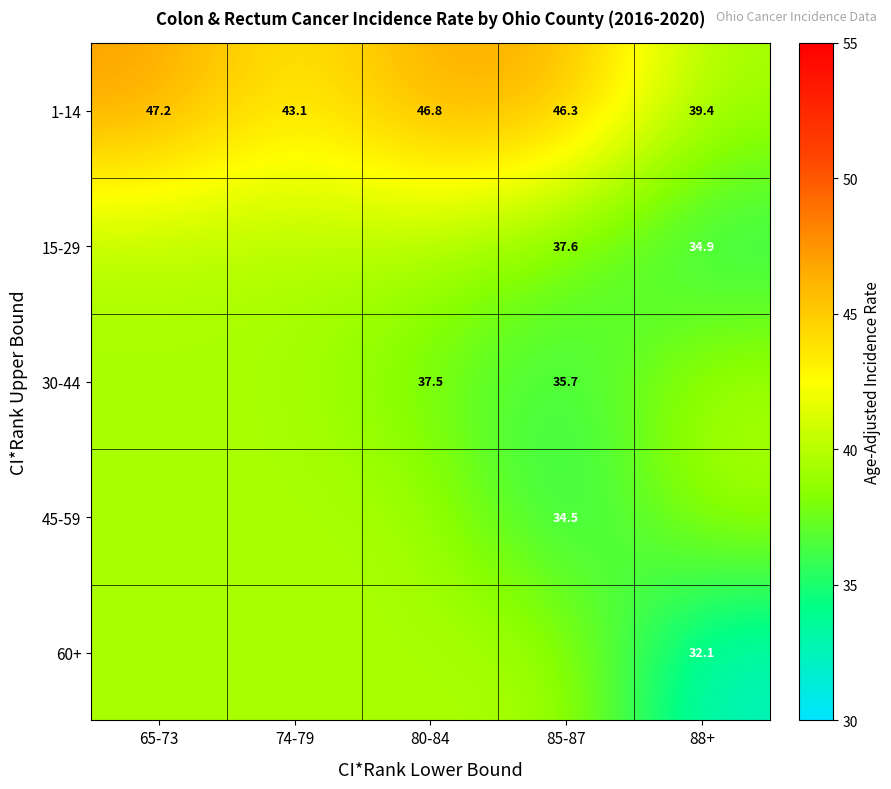

Where is 60+ nearest to the value 35?

88+